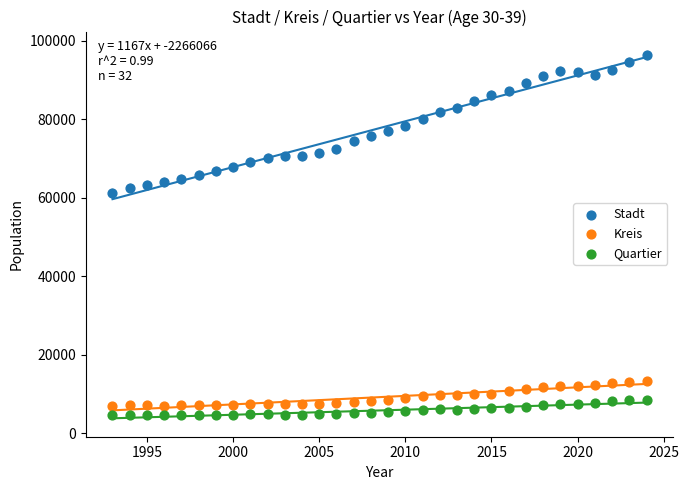

Which series contains the highest Y value?

Stadt